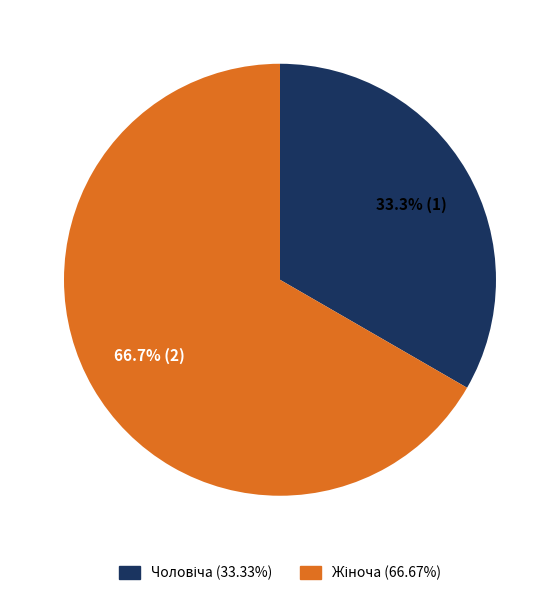

Does any single category account for the majority?

Yes